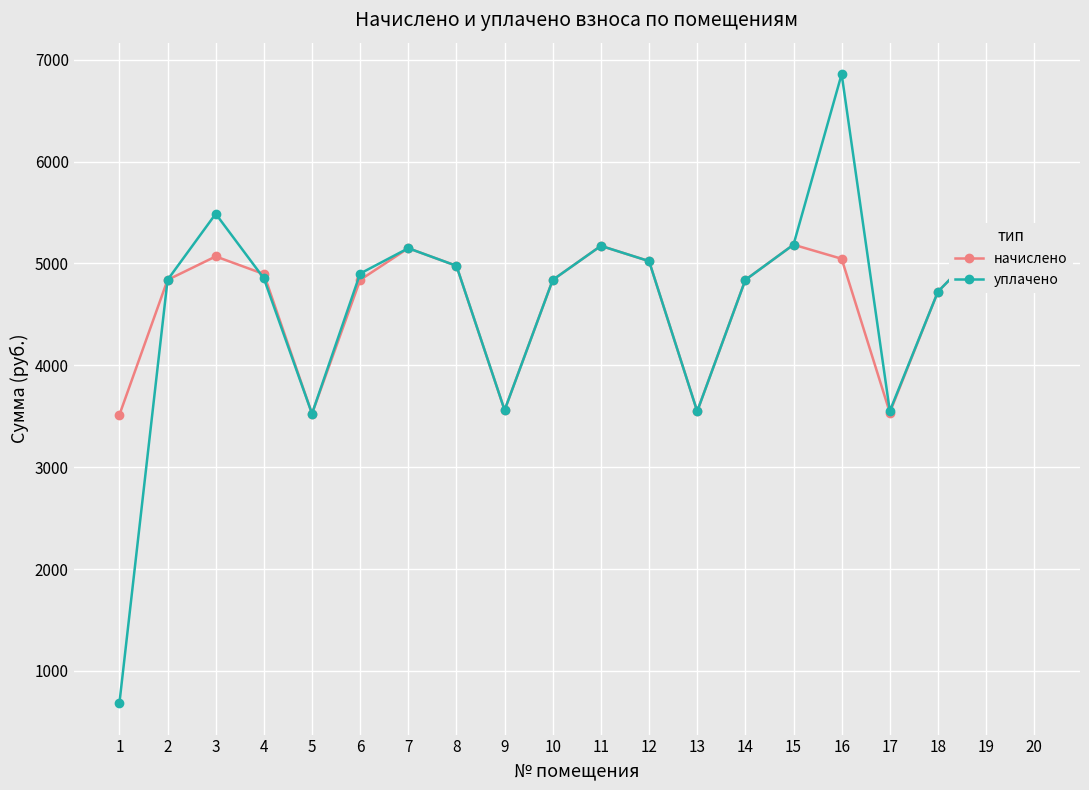

The начислено series shows 3327.7 at 6. True or false?

False